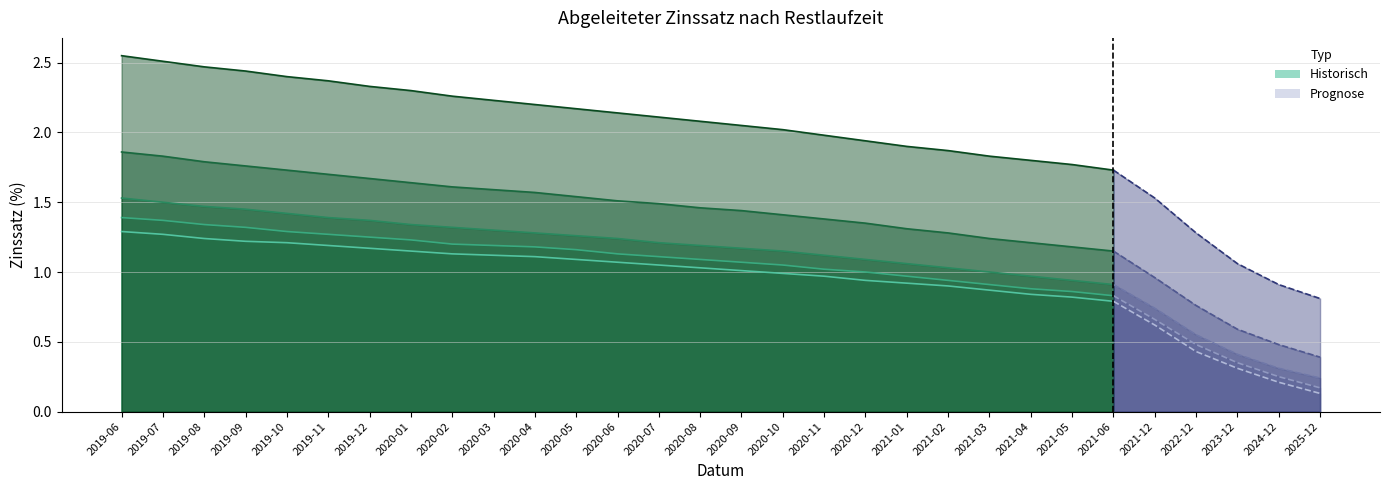

At 2020-09, list the series in order from smallest to largest.

1 Jahr, 2 Jahre, 3 Jahre, 5 Jahre, 10 Jahre